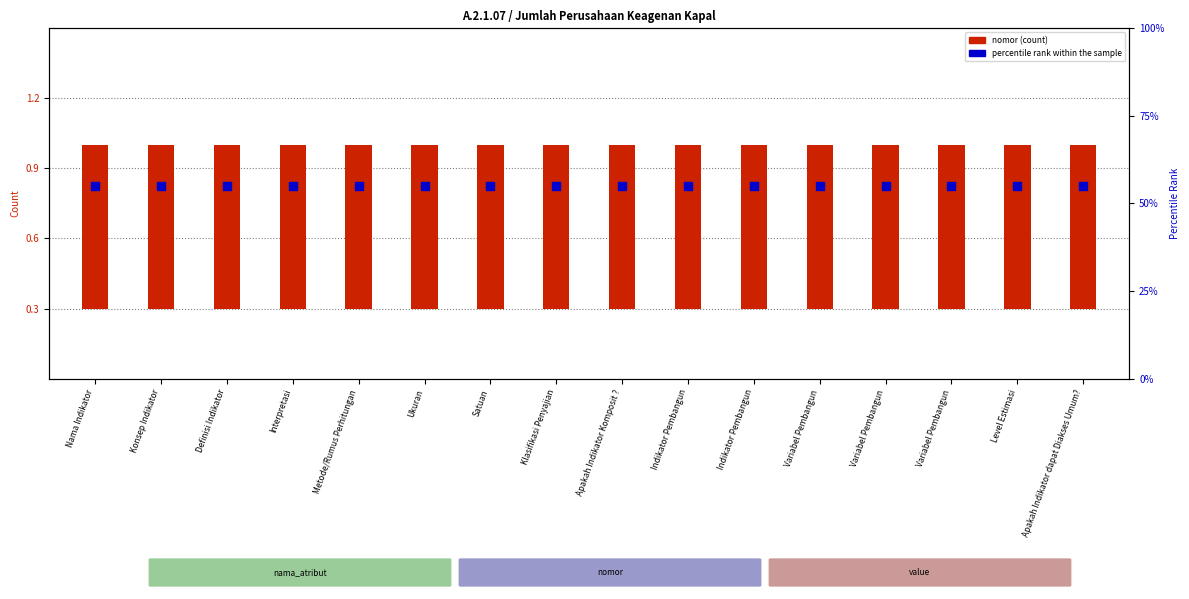

Which series has the largest total across all categories?

percentile rank within the sample